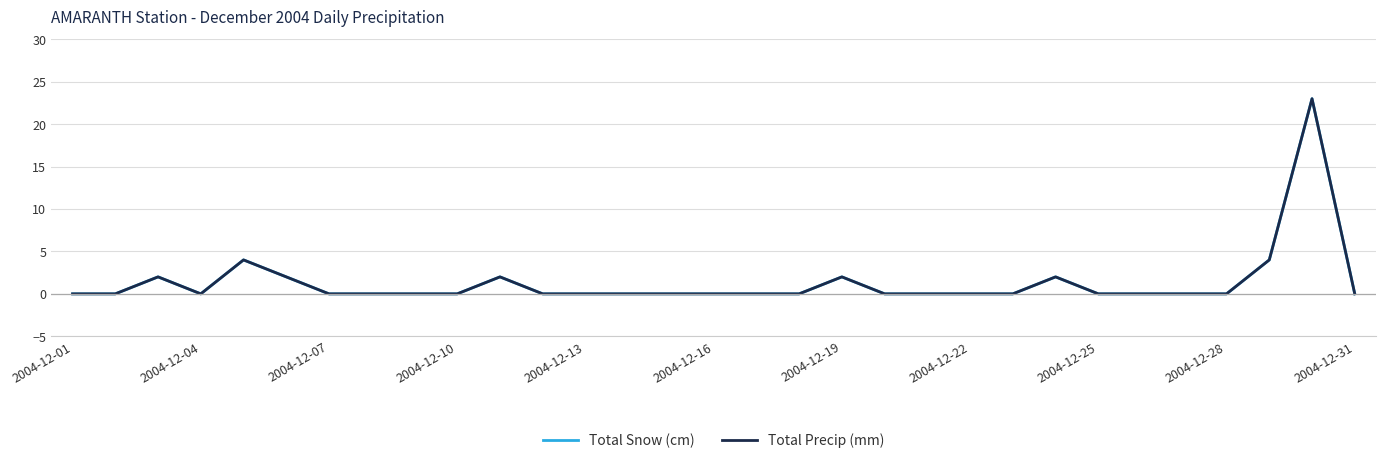

Does the chart display data point markers on the line(s)?

No